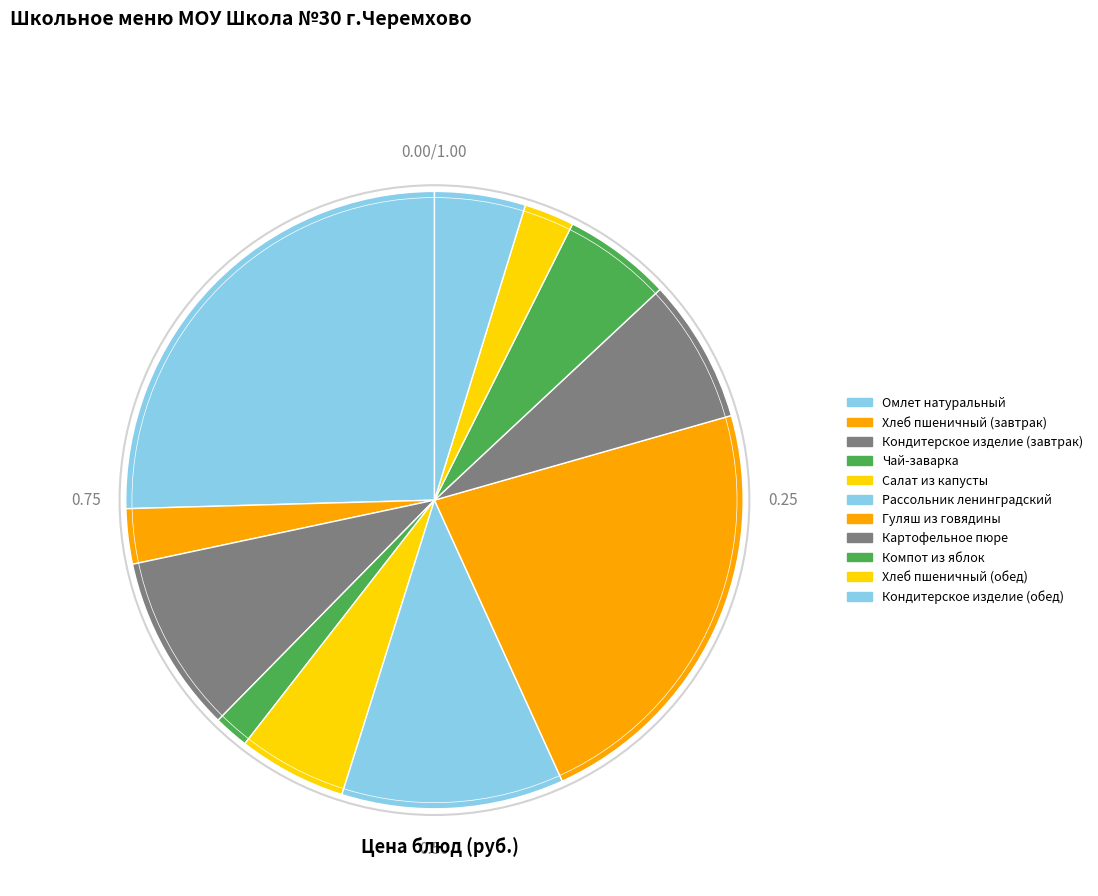

What percentage is NOT represented by Кондитерское изделие (обед)?

95.2%